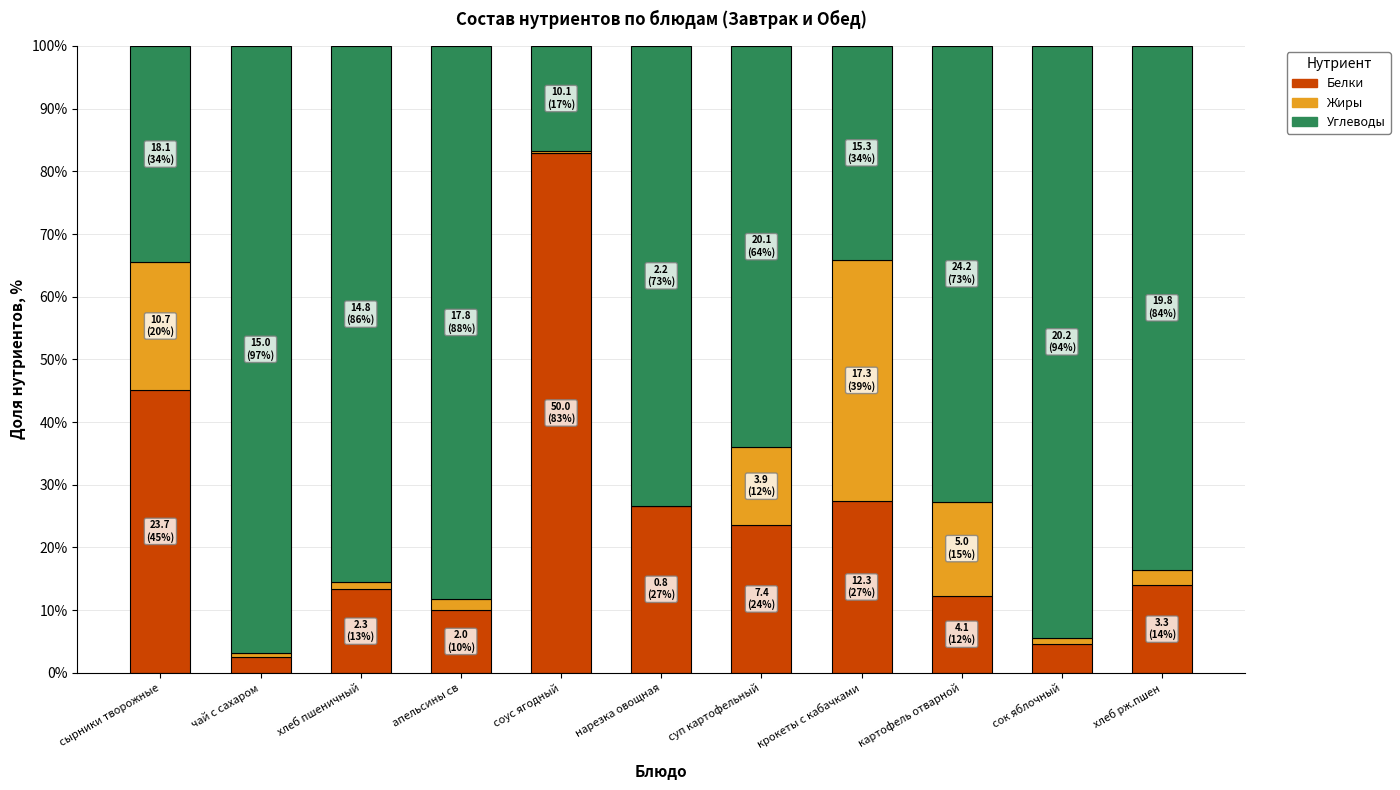

What is the highest value of the Белки series?

82.9